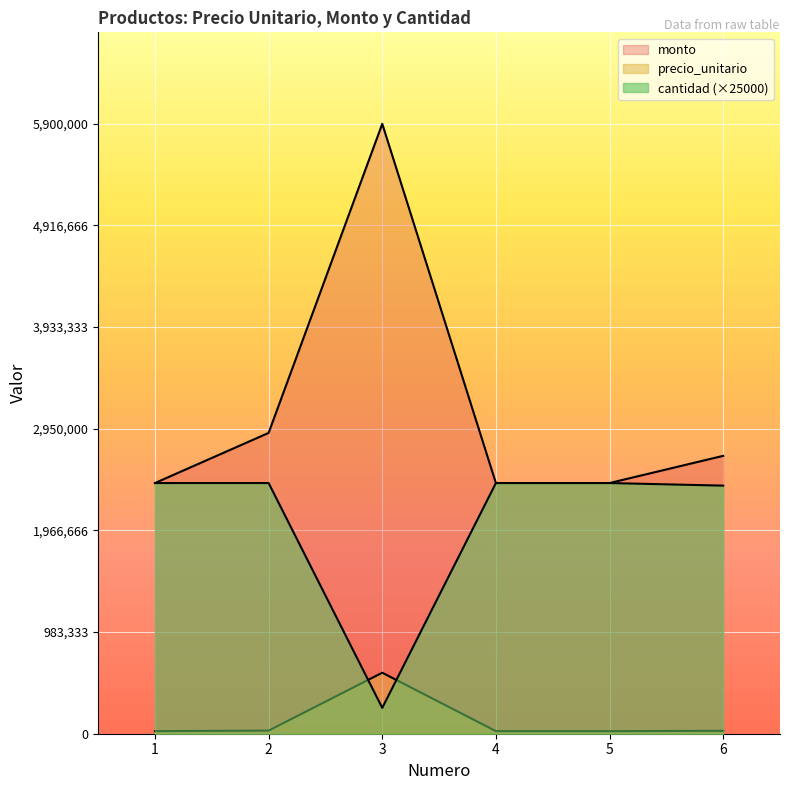

What is the approximate value of cantidad at 1, to the nearest 100?

2425000